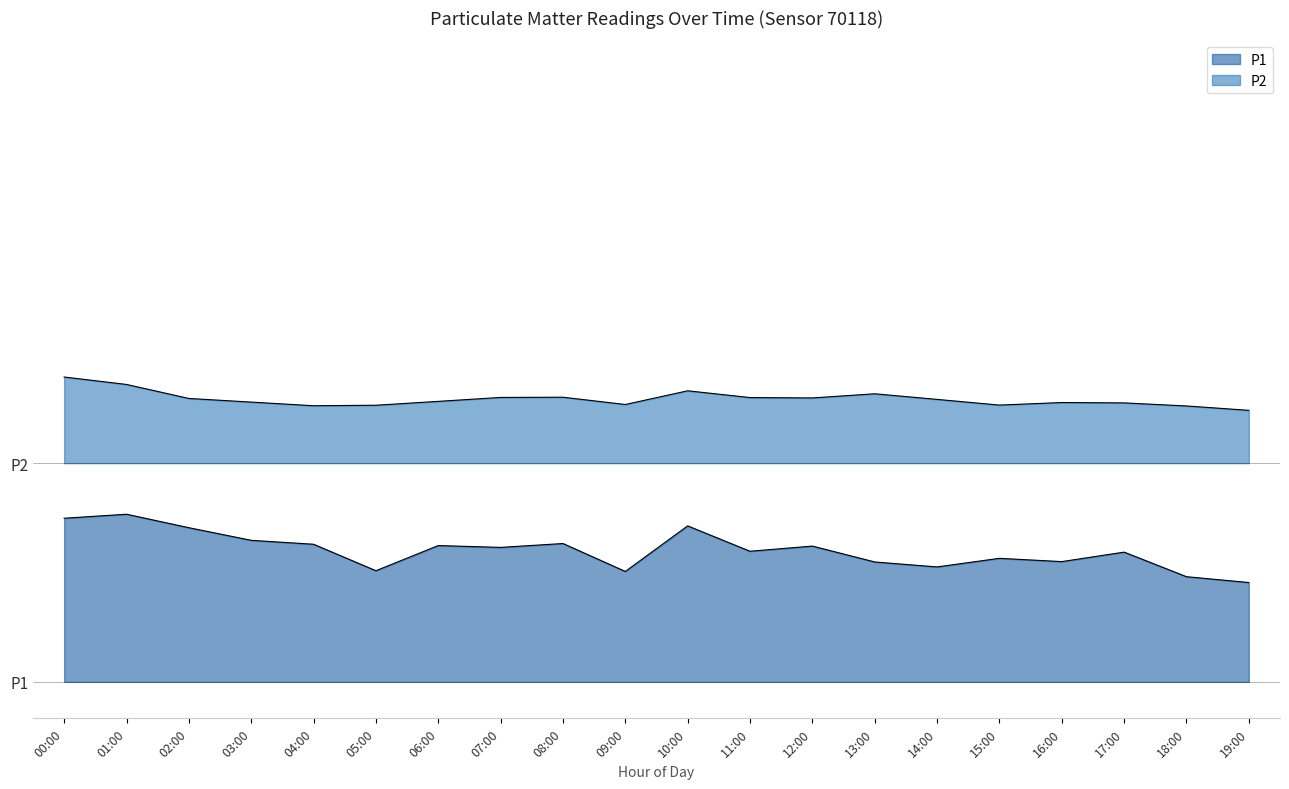

At which label does P2 first exceed 38?

00:00